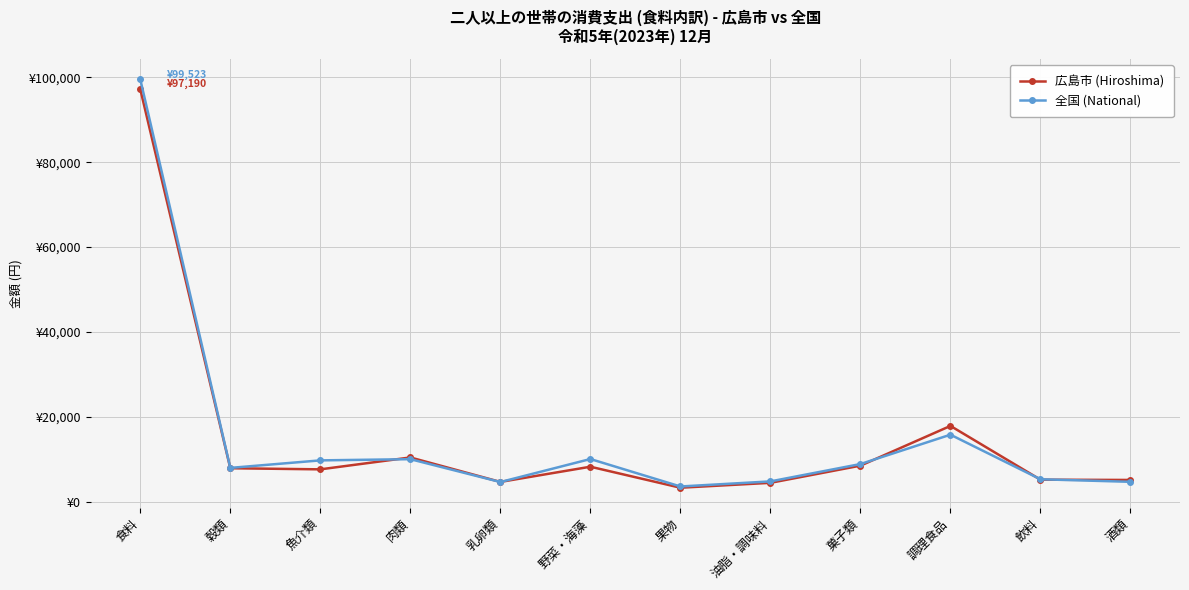

Which category has the highest value across all series?

食料